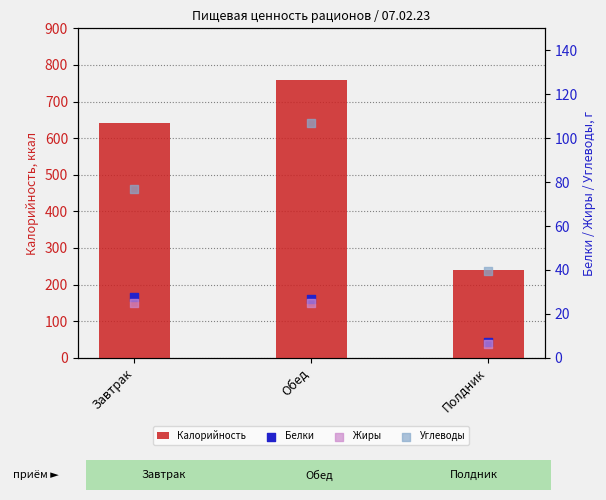

At which category is the sum across all series the highest?

Обед